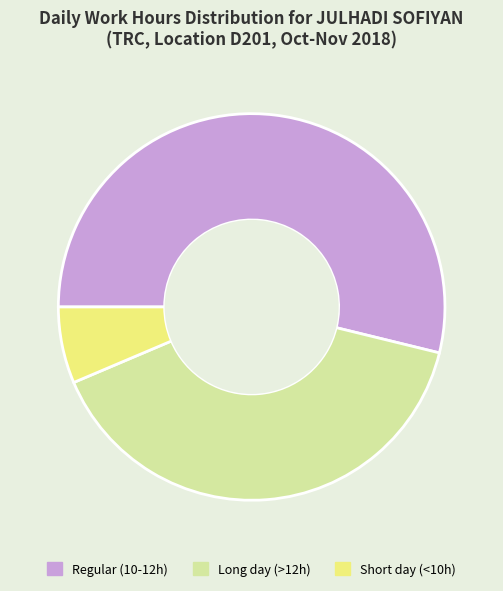

Count the number of slices in the pie.

3